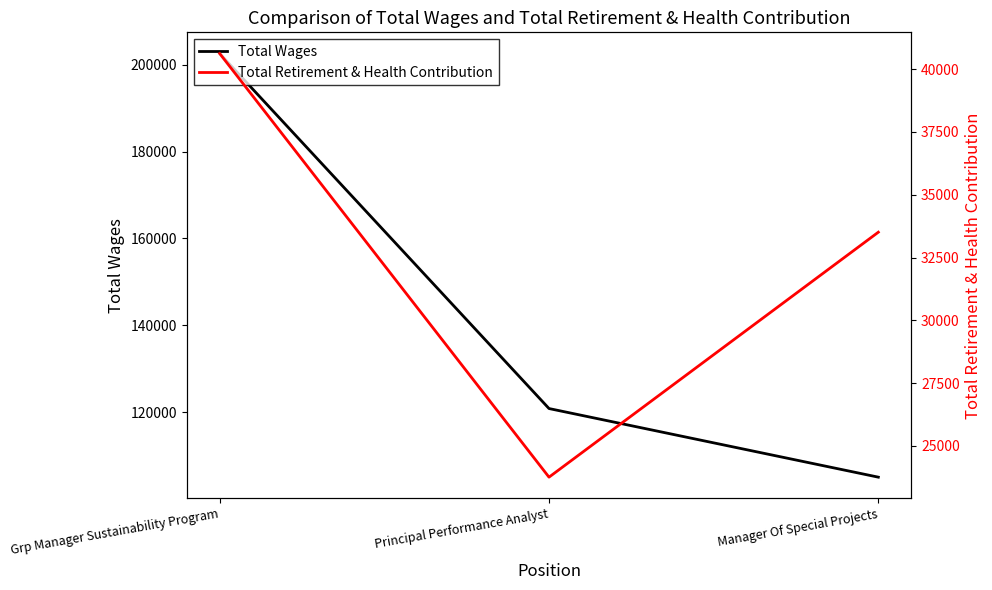

What is the total value across all series at Manager Of Special Projects?

138566